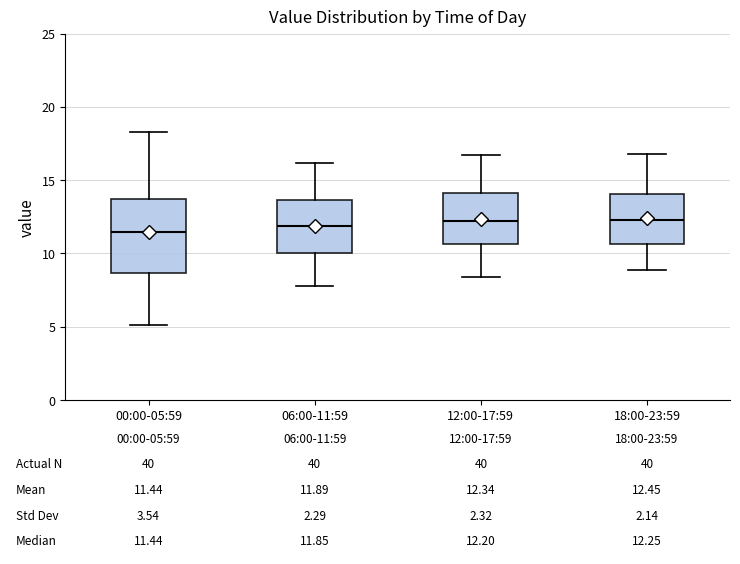

Comparing the boxes themselves (not the whiskers), which one is the tallest?

00:00-05:59